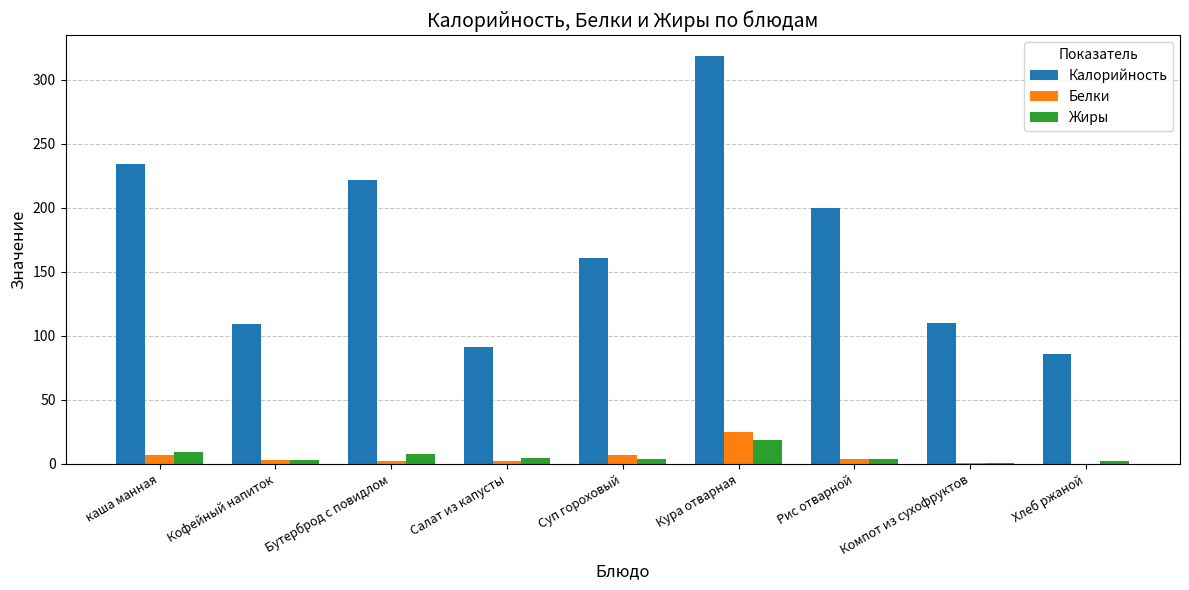

What is the sum of all Жиры values?

55.0